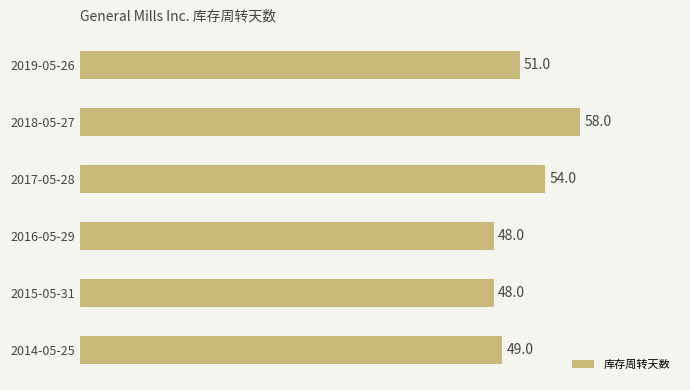

Is it true that the value at 2017-05-28 is 54?

True